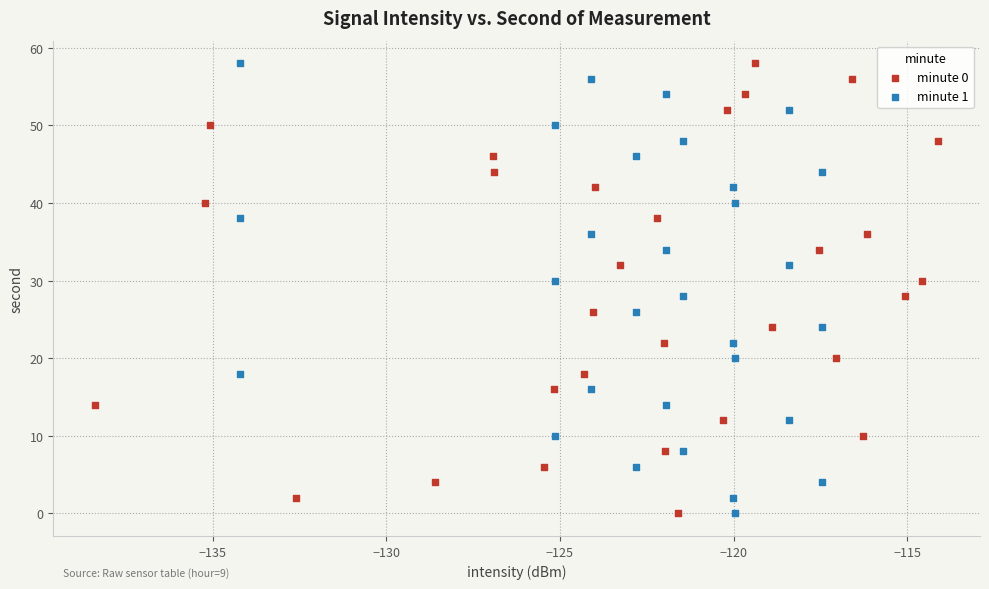

What are all the series names shown in the legend?

minute 0, minute 1